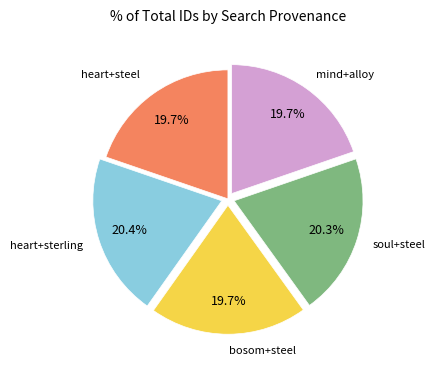

Does any single category account for the majority?

No